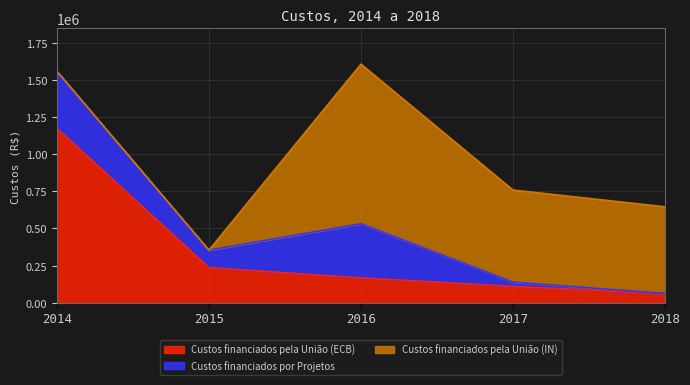

True or false: Custos financiados por Projetos has more than 2 points higher than both neighbors.

False